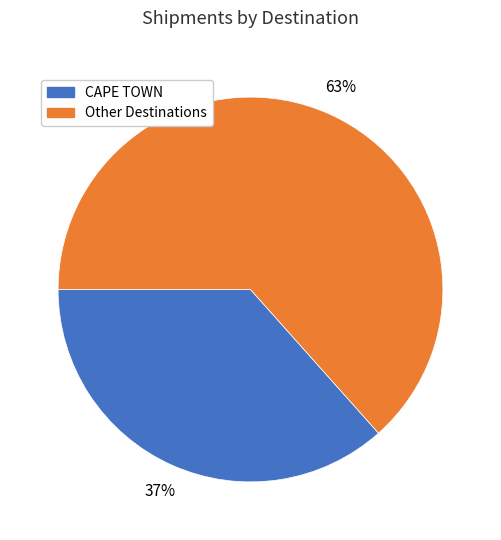

Is there a majority slice in this chart?

Yes